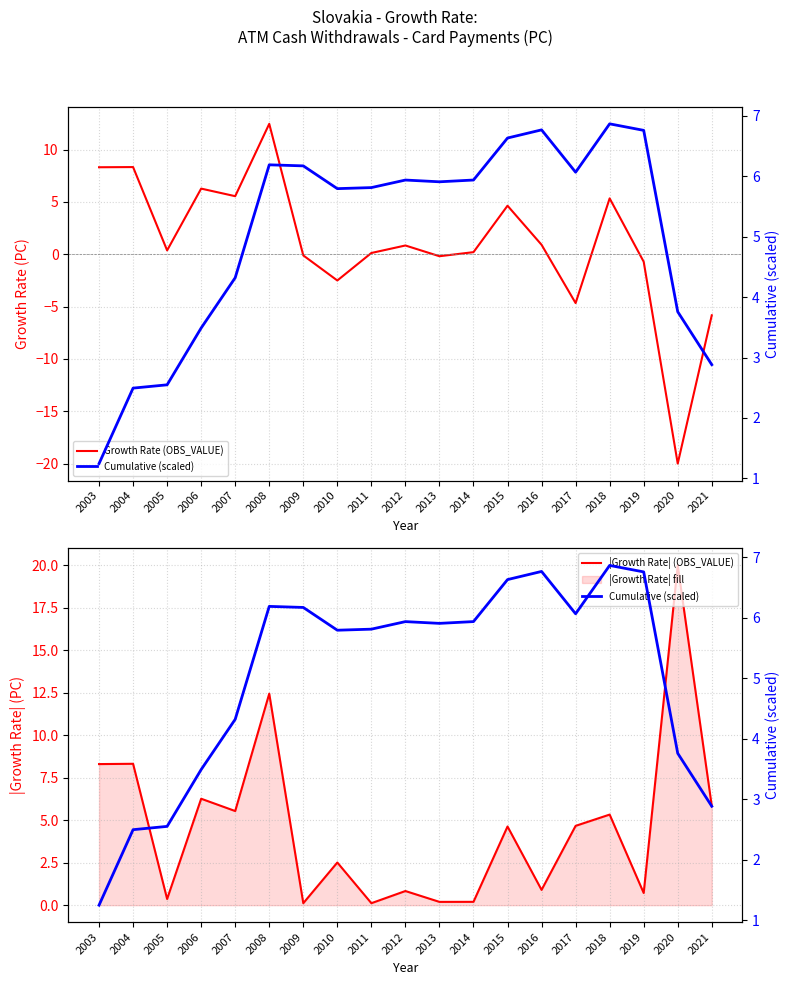

At which category does the chart reach its peak across all series?

2020